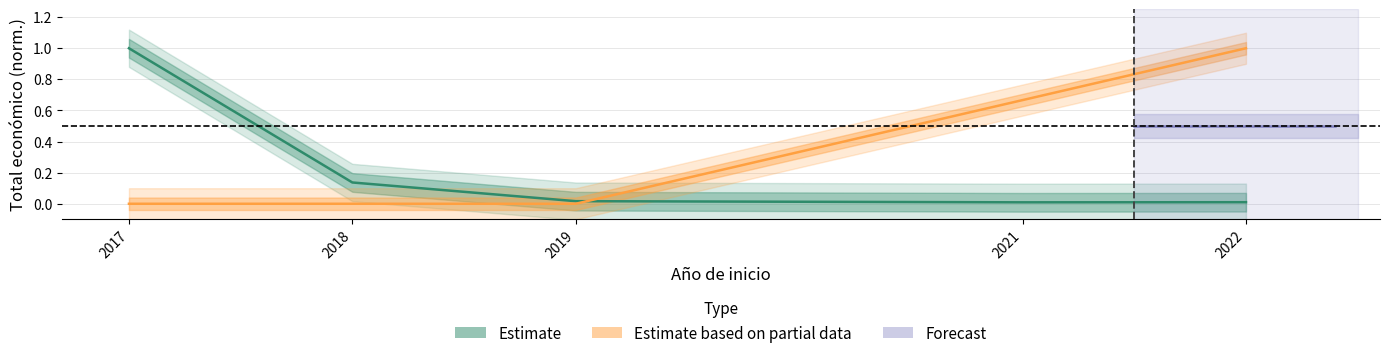

How many points are lower than both their immediate neighbors (excluding endpoints)?

1